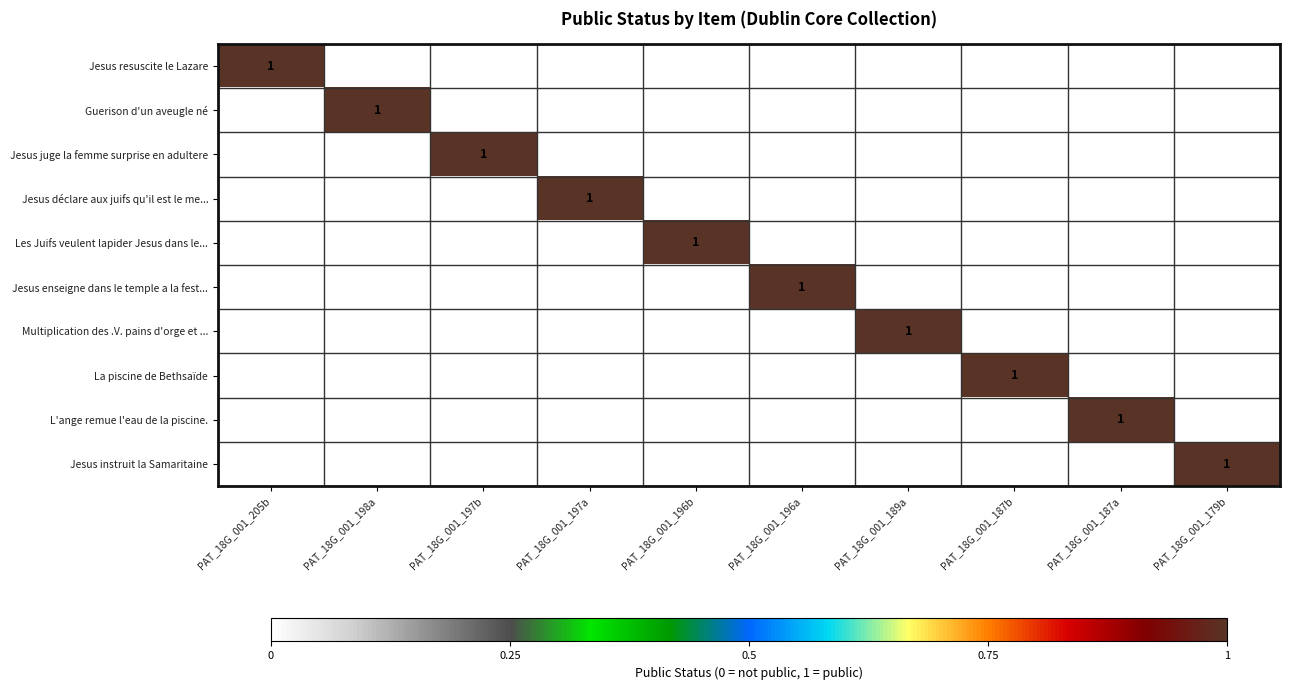

True or false: Jesus juge la femme surprise en adultere has a value of 0 at PAT_18G_001_197b.

False